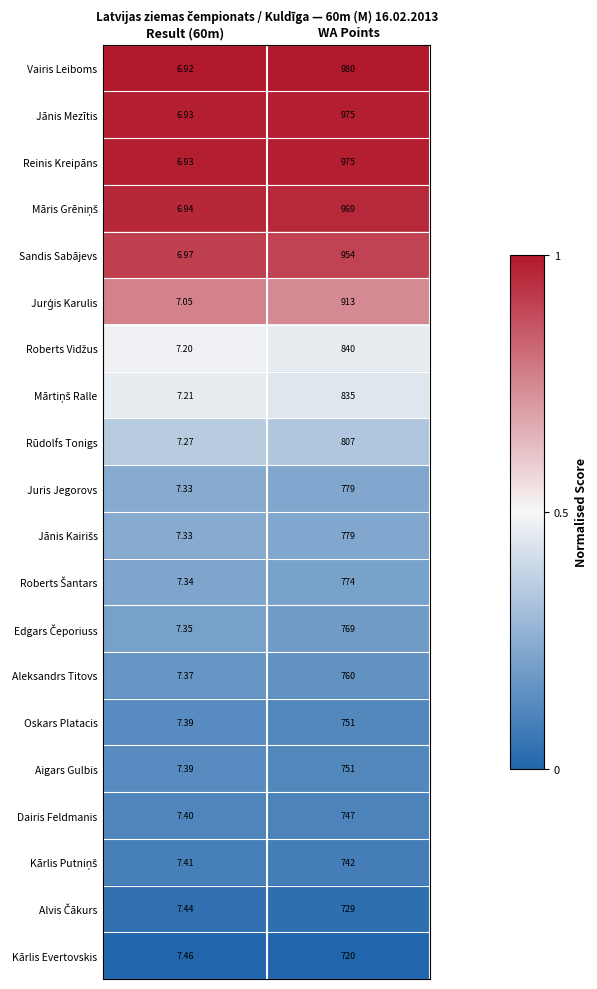

Is the value of Juris Jegorovs at Result (60m) greater than the value of Reinis Kreipāns at Result (60m)?

Yes